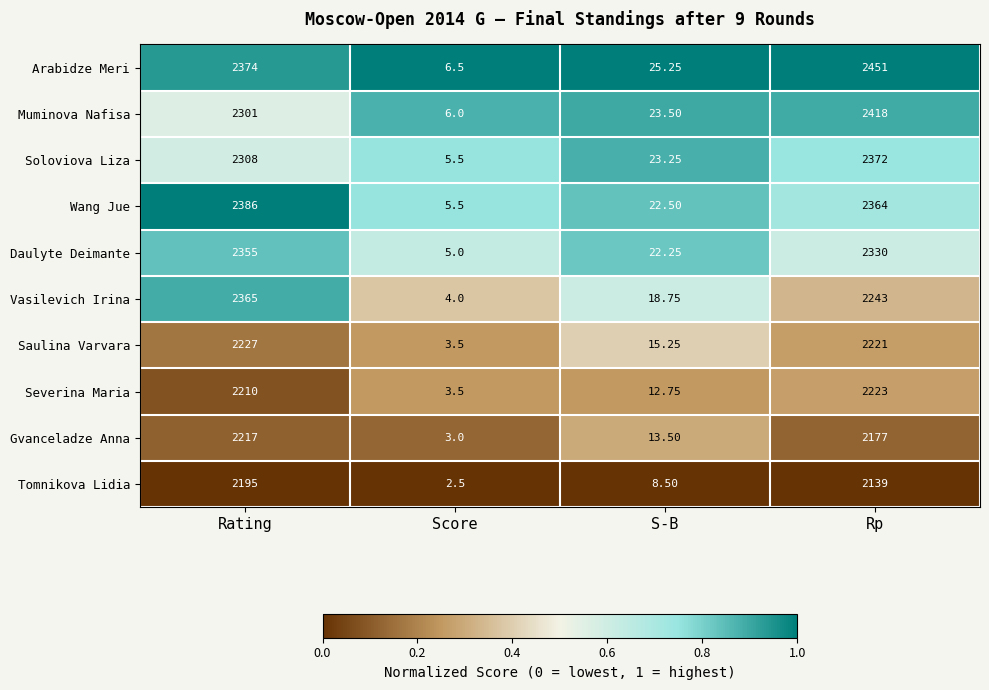

Which label corresponds to the largest value in the chart?

Rp